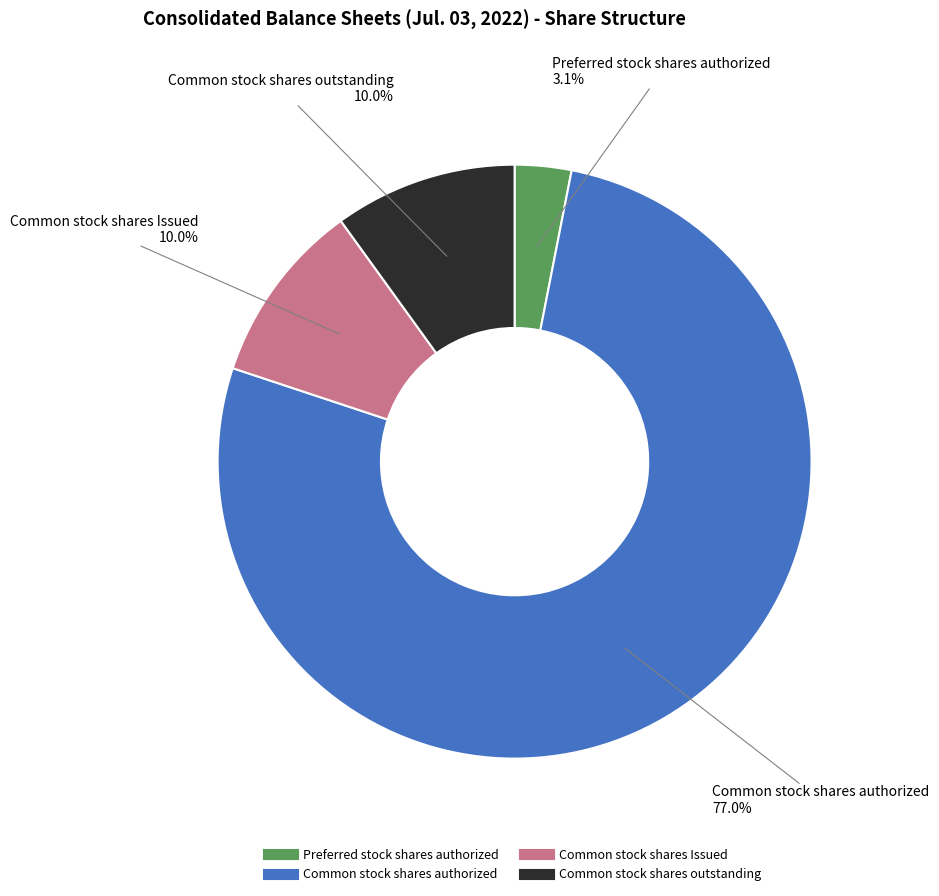

Does any single category account for the majority?

Yes